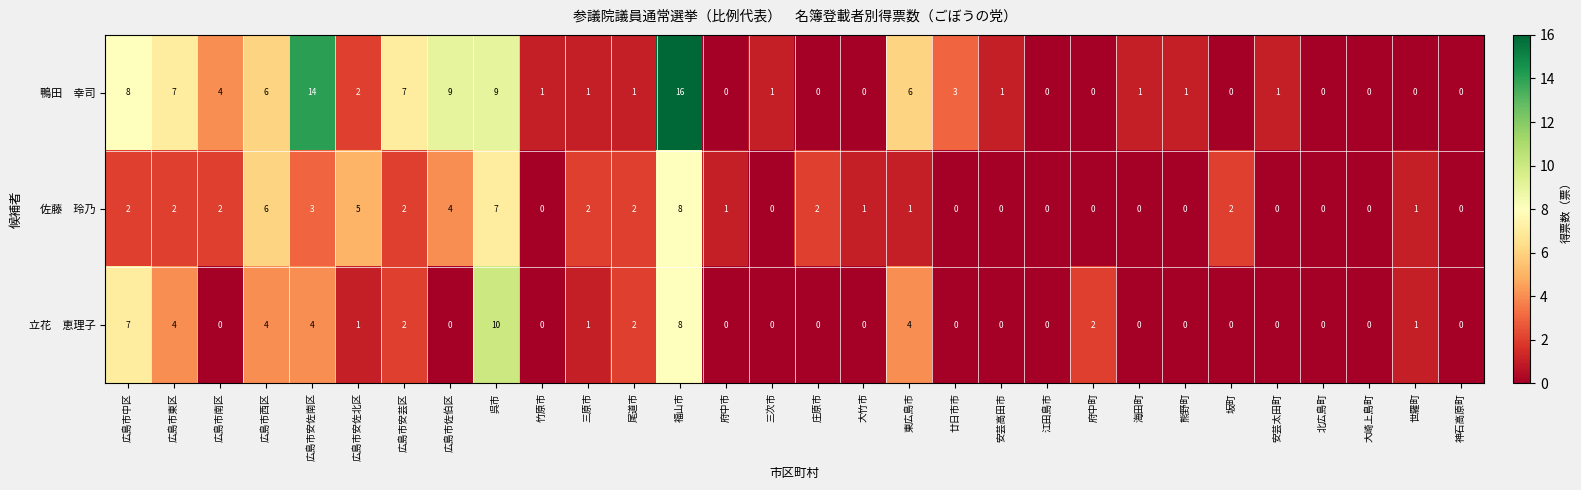

What is the spread (max minus min) of values at 広島市安佐南区?

11